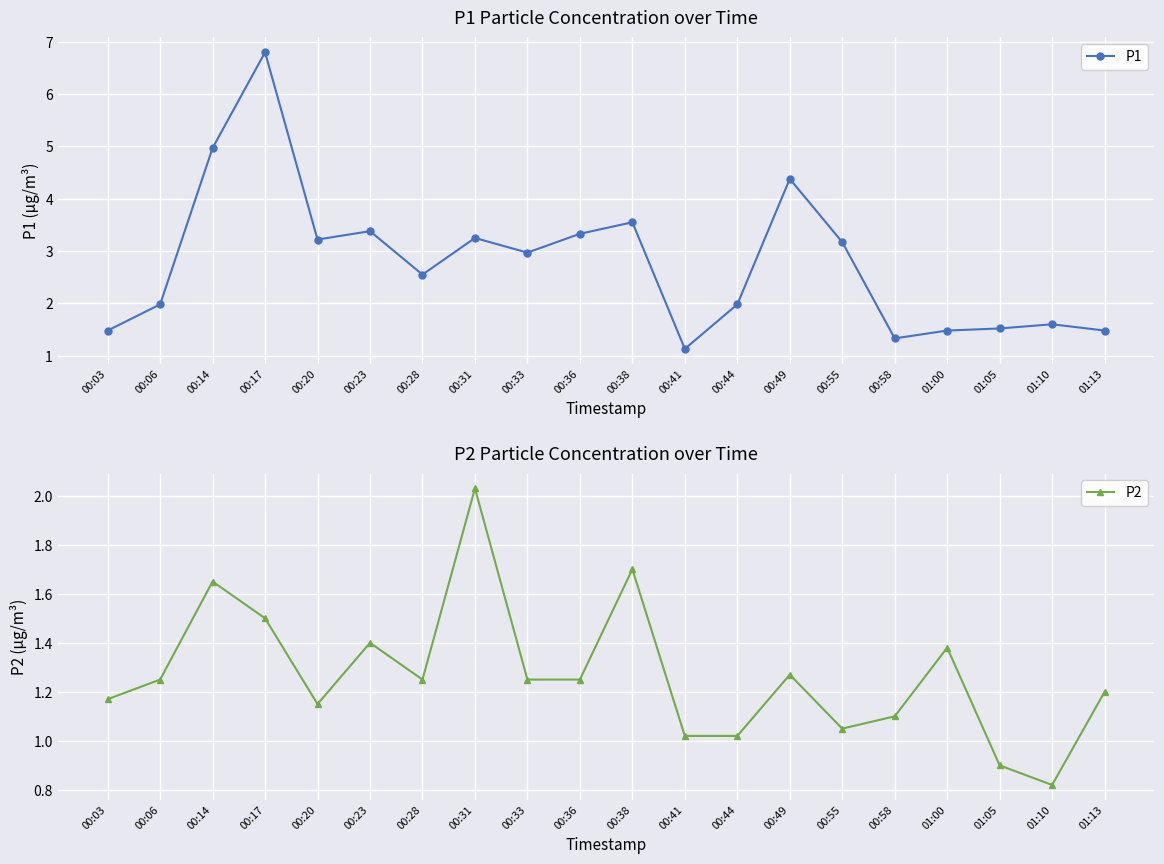

True or false: P1 has a value of 2.3 at 00:03.

False